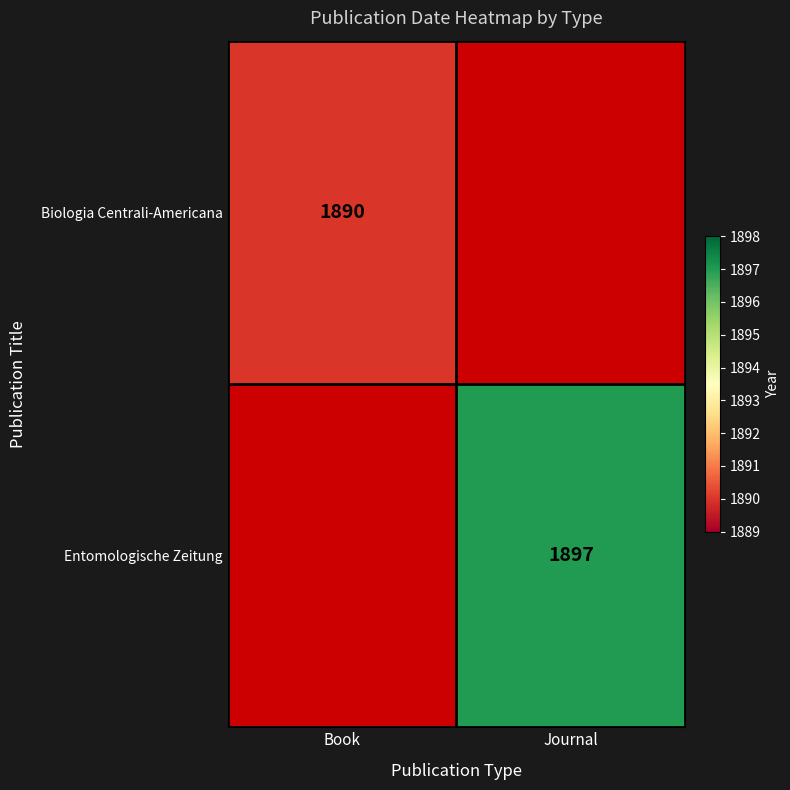

The Biologia Centrali-Americana series shows 1890 at Book. True or false?

True